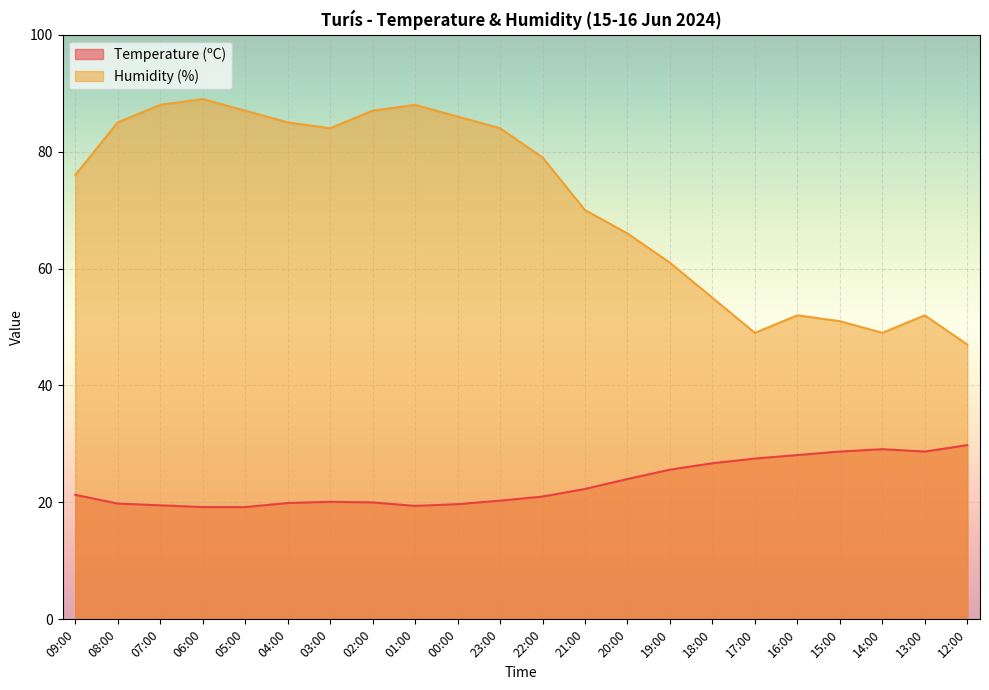

Which series has the largest total across all categories?

Humidity (%)